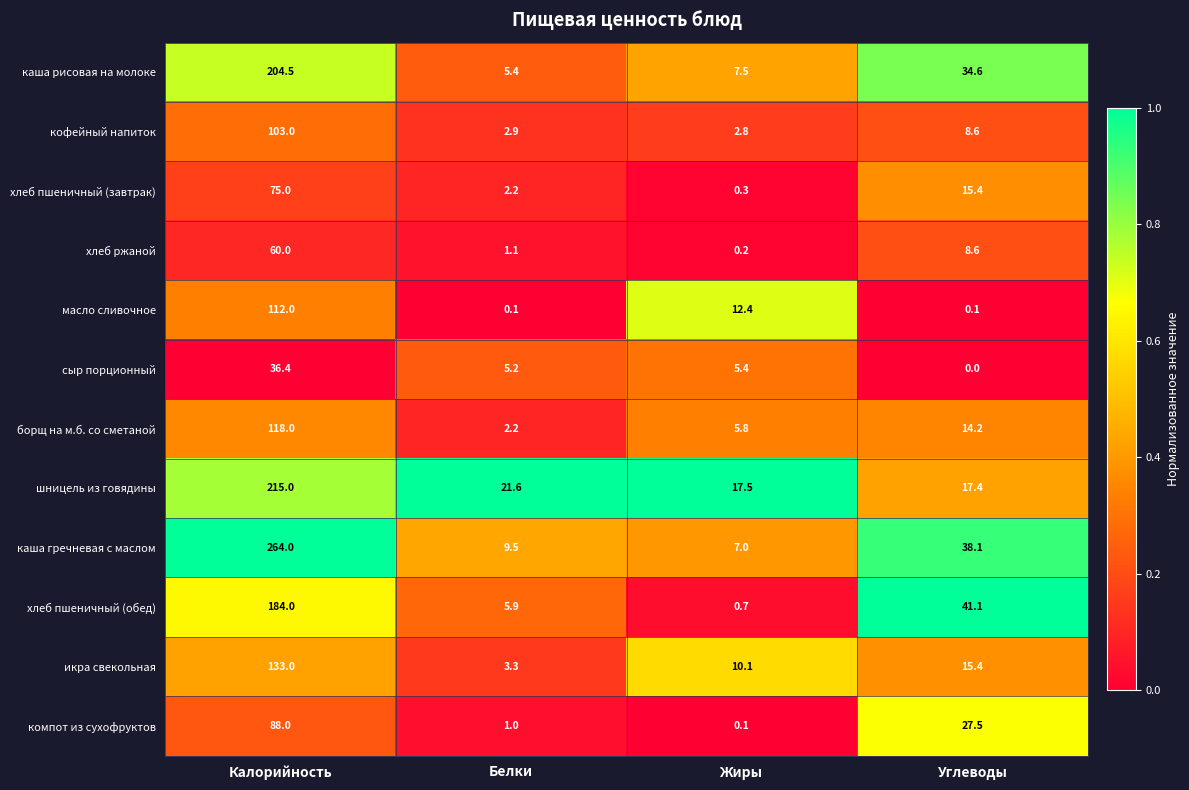

How many values in the масло сливочное series are below 12?

2